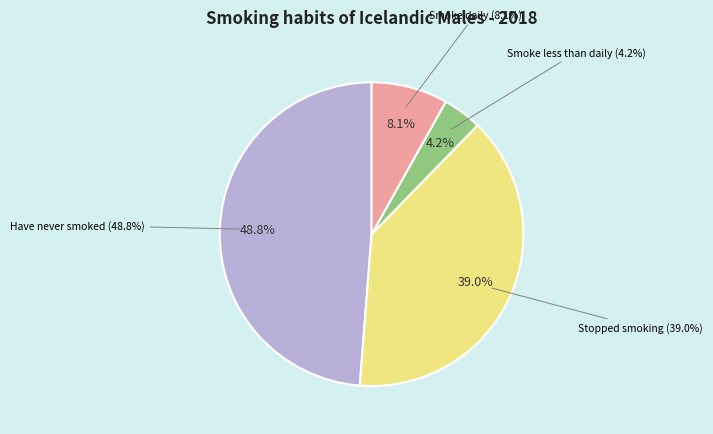

Combined, what portion of the pie is Reykja sjaldnar en daglega / Smoke less than daily and Reykja daglega / Smoke daily?

12.3%